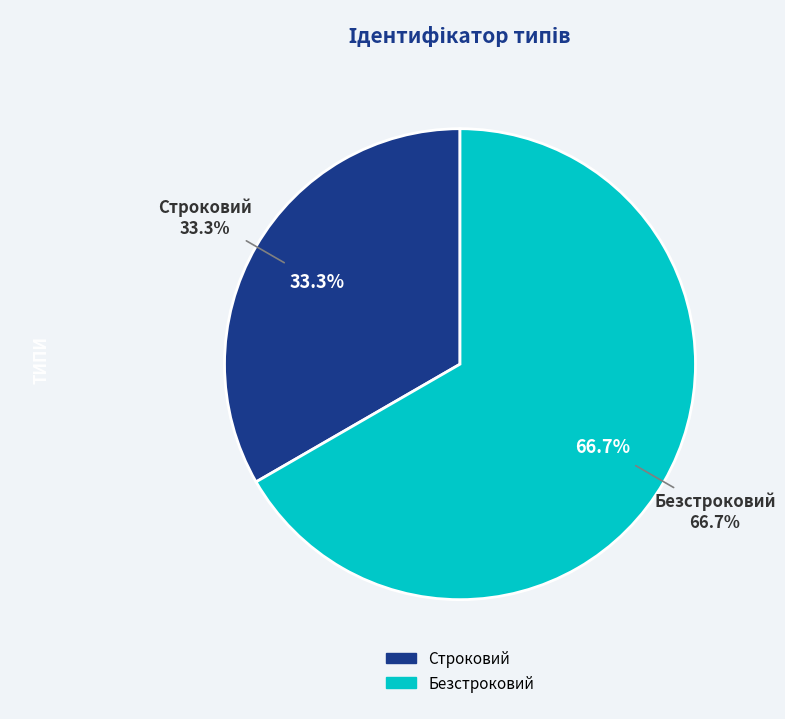

To the nearest percent, what is the combined percentage of Строковий and Безстроковий?

100%